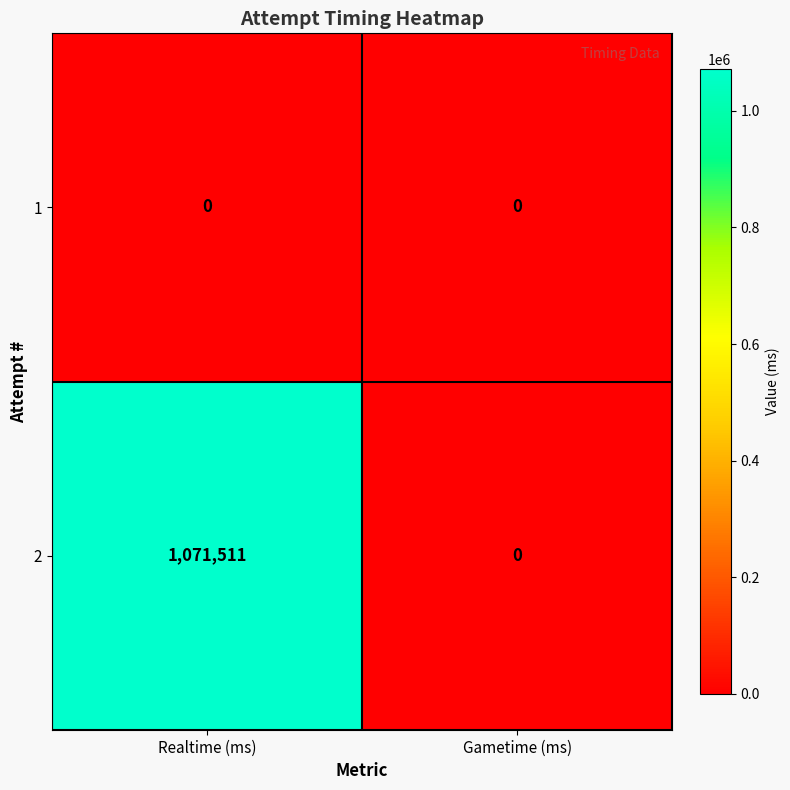

Rank the series by their average value, from highest to lowest.

2, 1